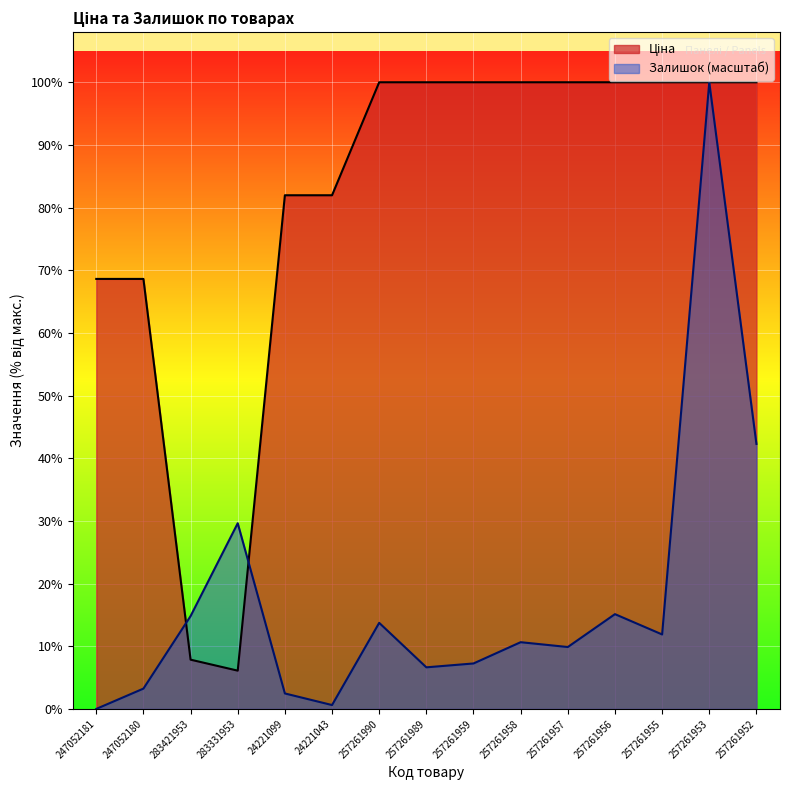

After their last crossing, which series has the higher values: Ціна or Залишок?

Ціна